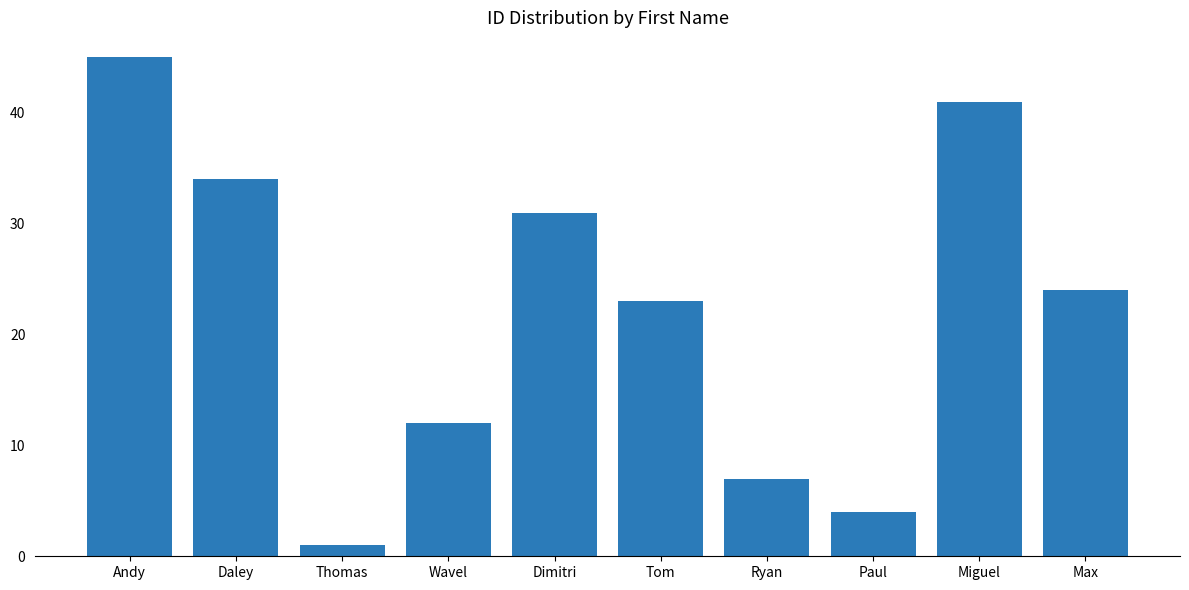

What is the greatest value displayed?

45